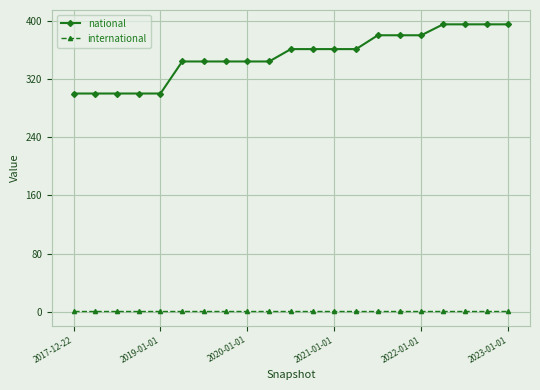

What is the maximum value for national?

395